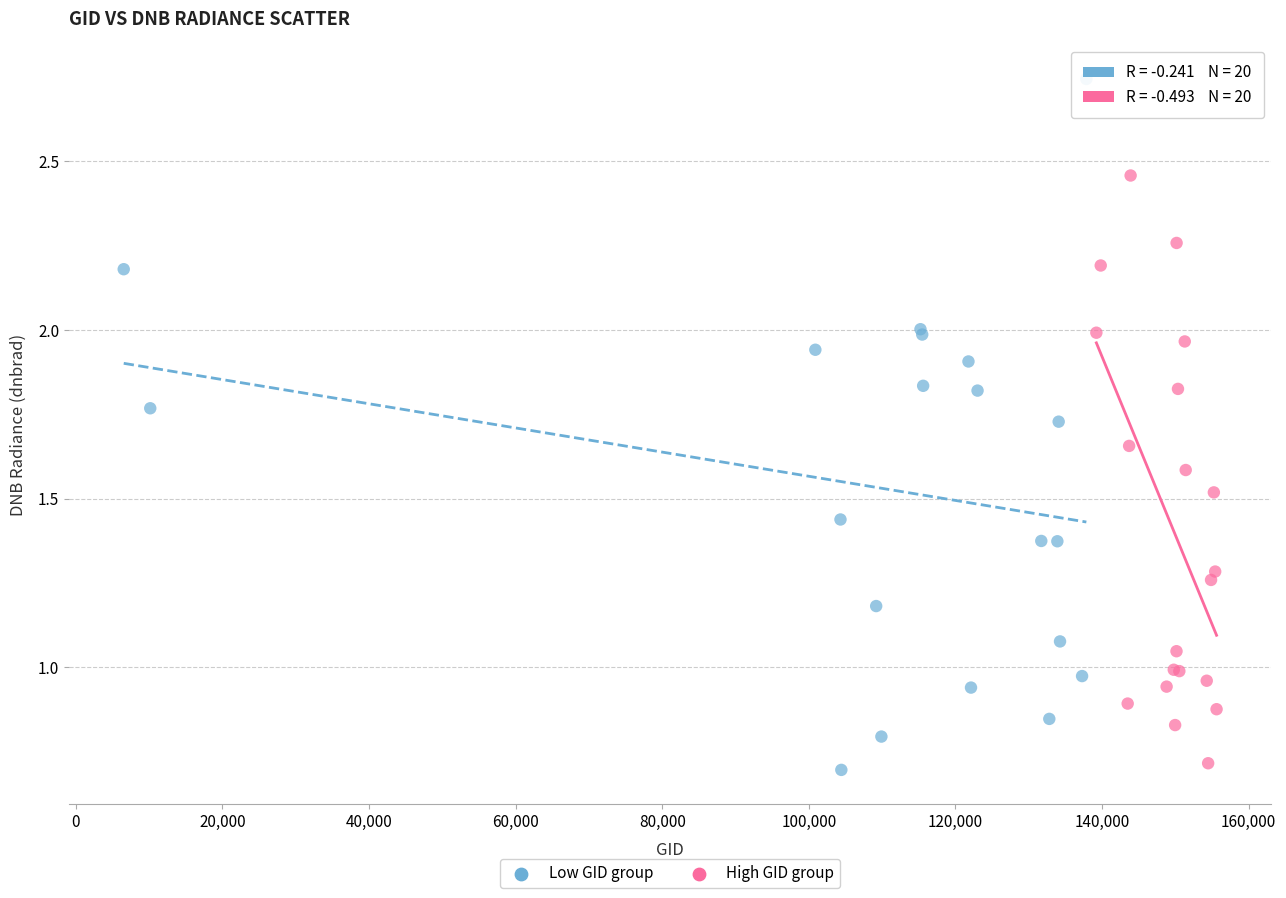

Which series reaches the minimum Y coordinate?

Low GID group